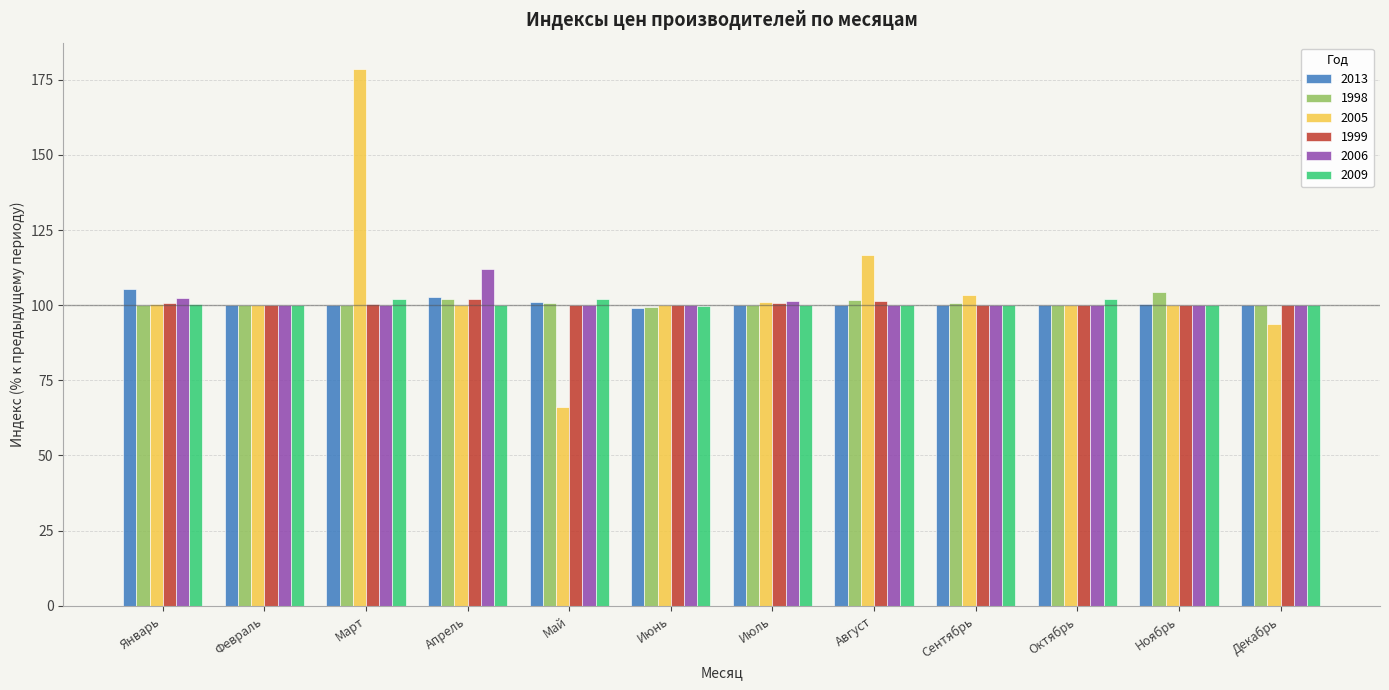

What is the difference between the second highest and second lowest values in the 1998 series?

2.2